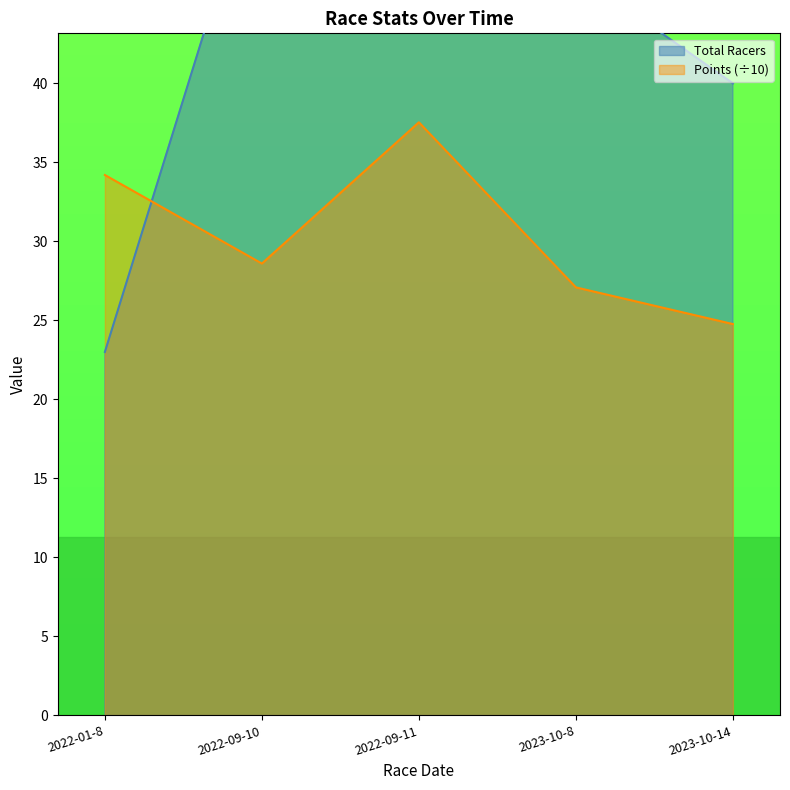

What position from the right is 2022-09-10?

4